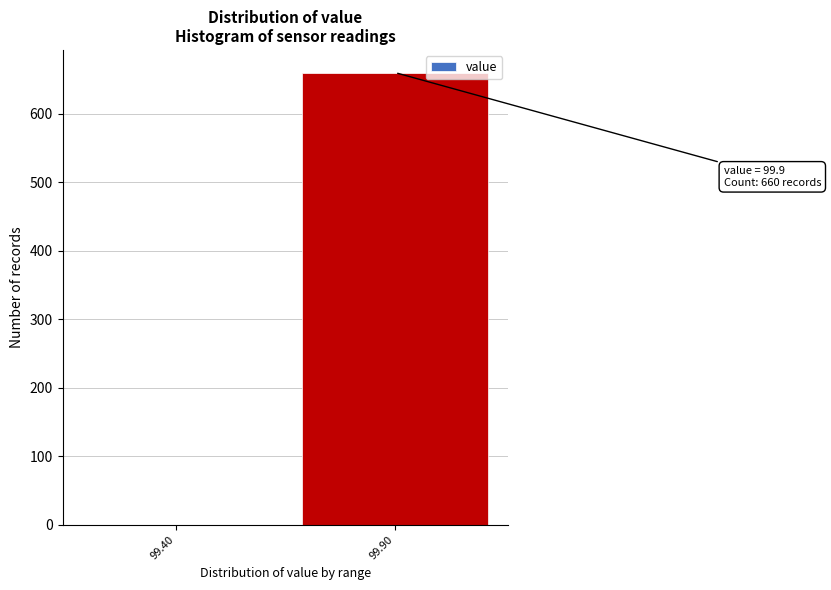

Reading left to right, transcribe all the data shown in this chart.

99.40=0	99.90=660